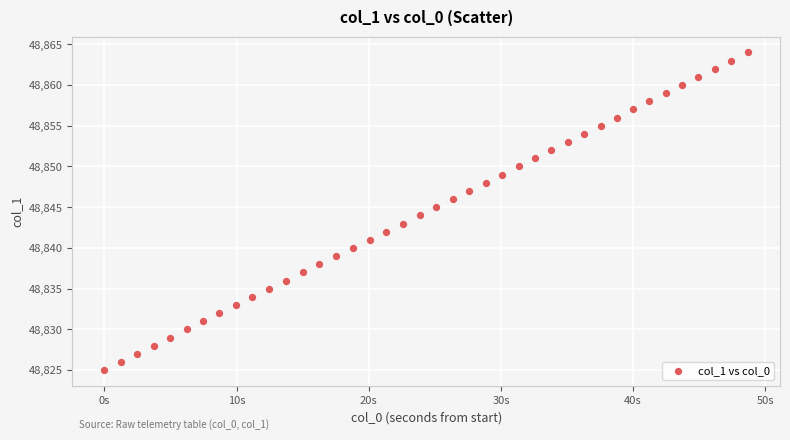

What is the range of Y values (max minus min)?

39